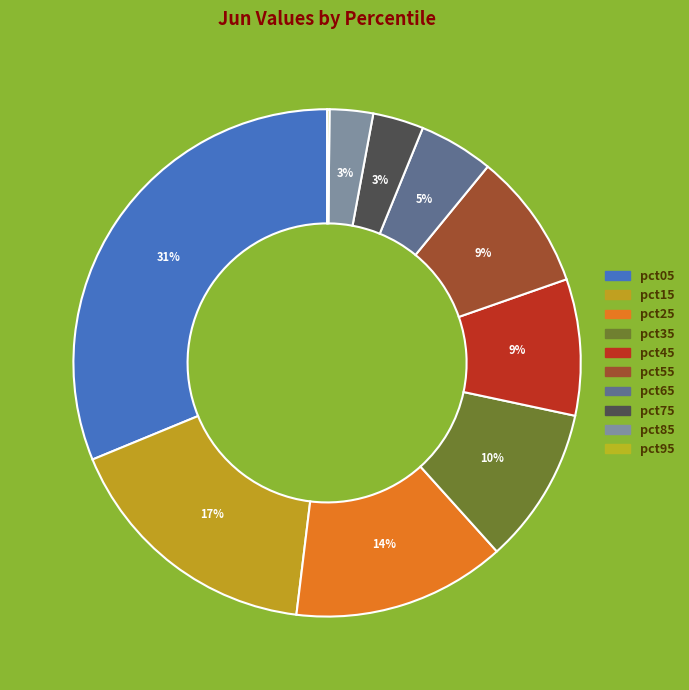

The pct85 slice represents 3% of the pie. True or false?

True